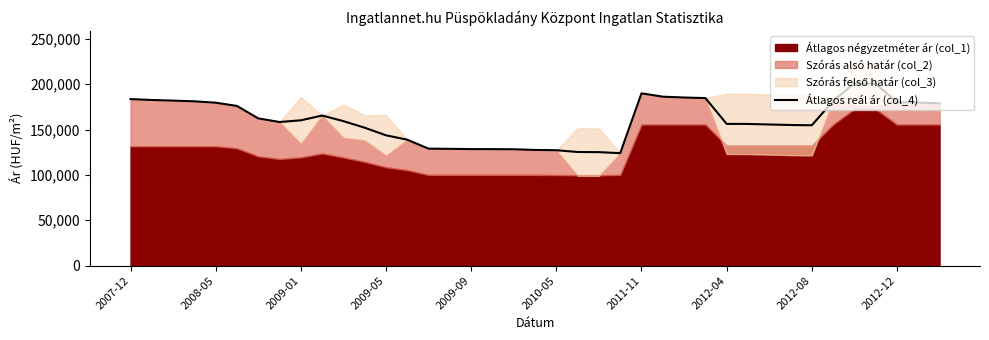

What is the maximum value for Átlagos reál ár (col_4)?

200917